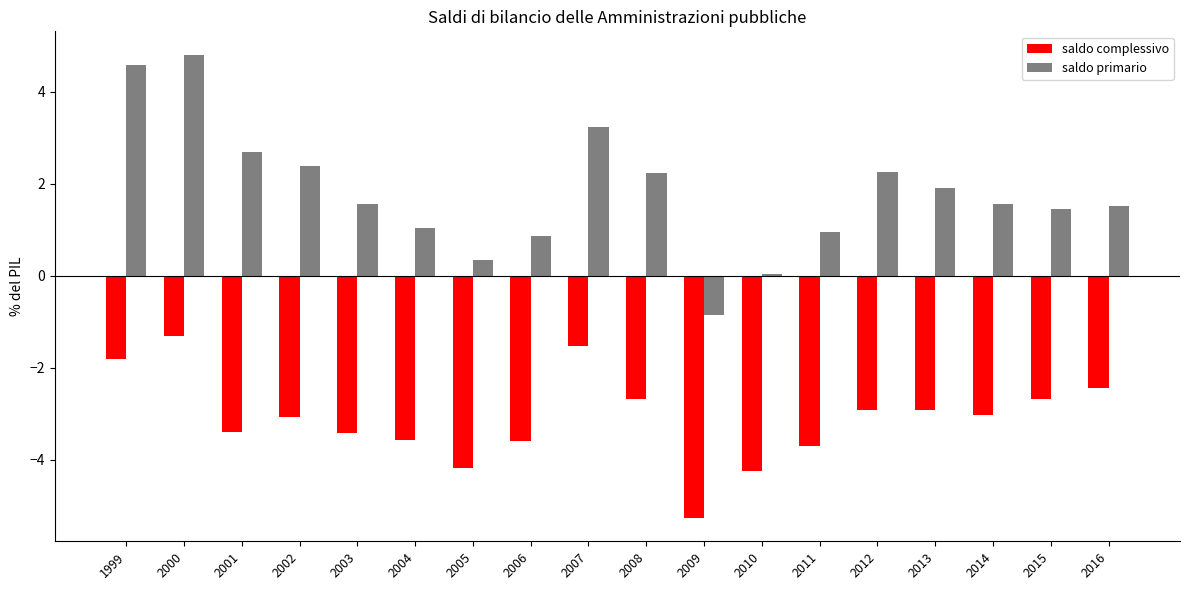

Which label corresponds to the largest value in the chart?

2000